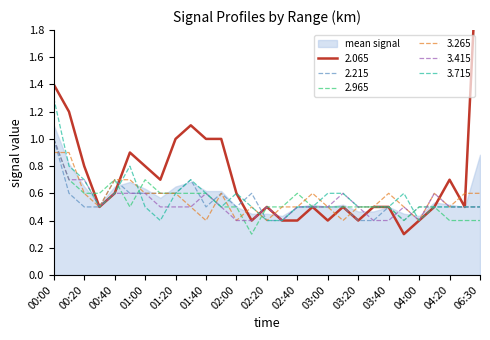

What position from the right is 00:00?

29